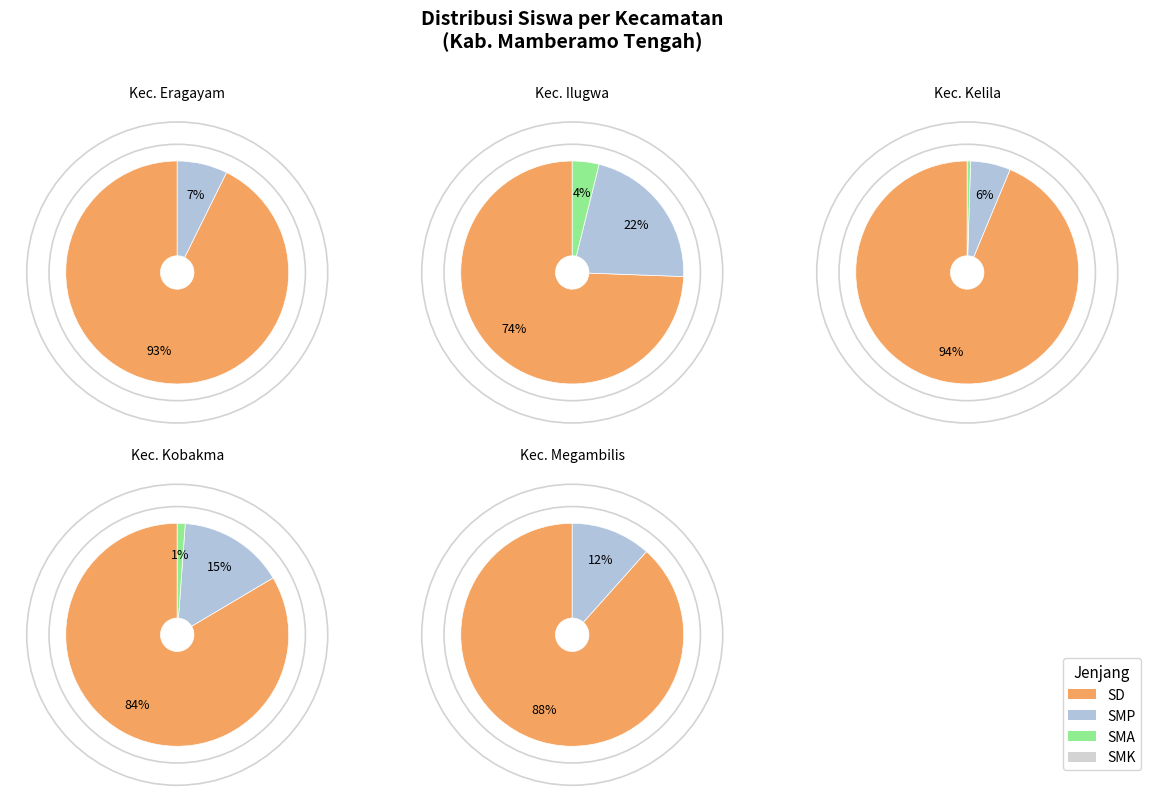

Which series has the largest range (max minus min)?

SD